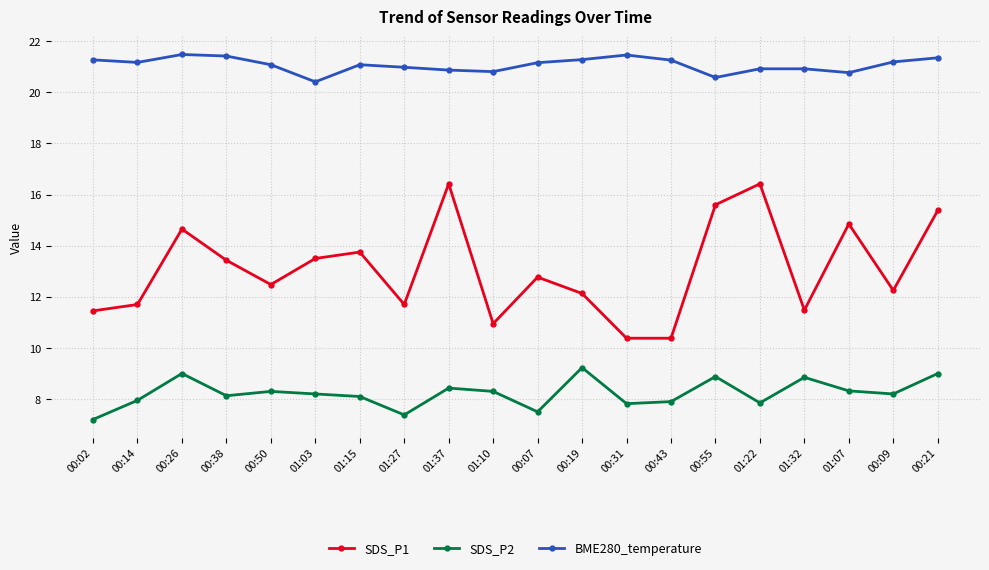

At which category does SDS_P1 reach its first local peak?

00:26